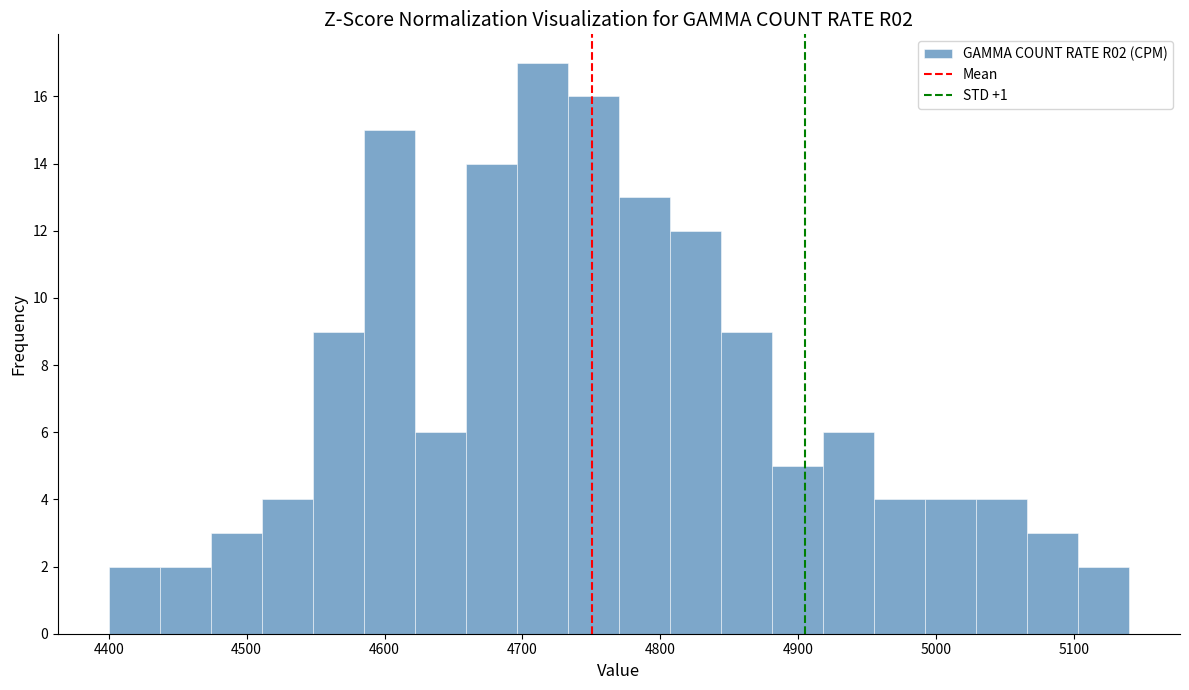

Read against the x-axis, roughly where is the centre of the tallest bar?

4710